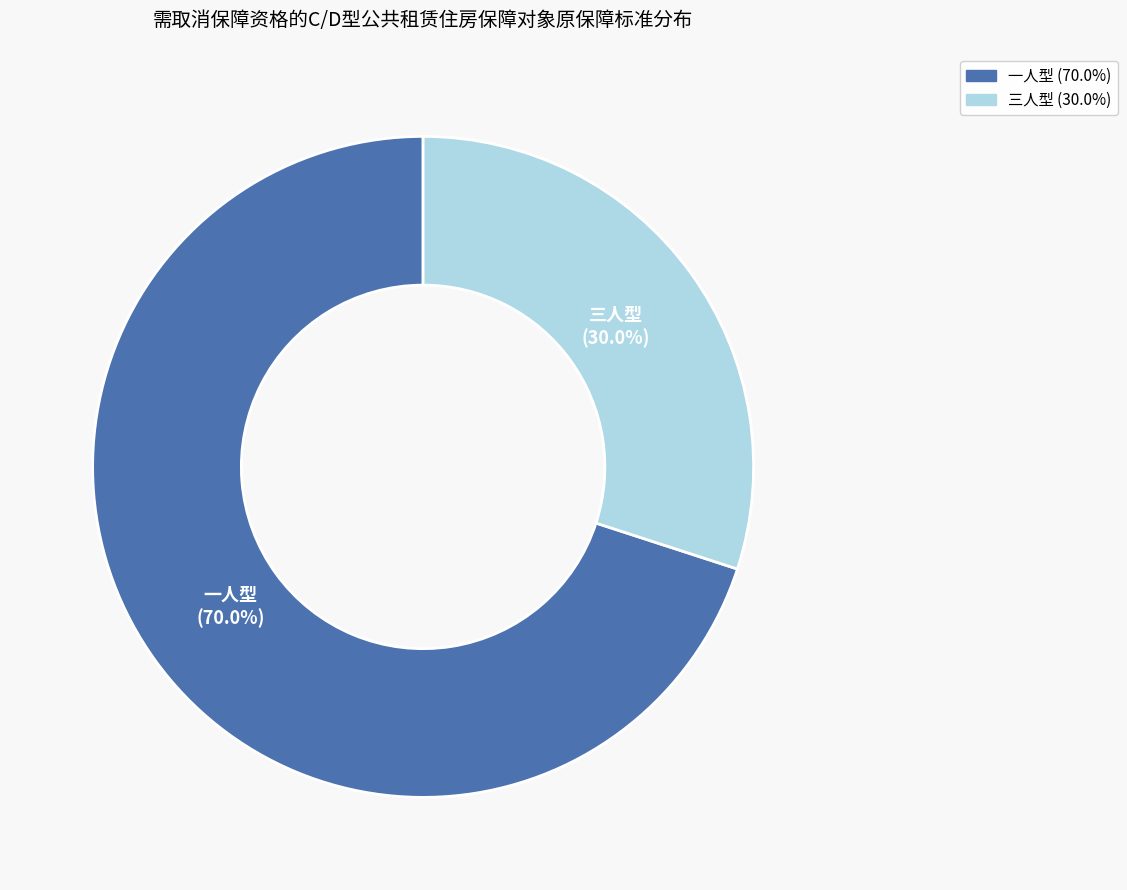

Rank the categories by value from highest to lowest.

一人型, 三人型